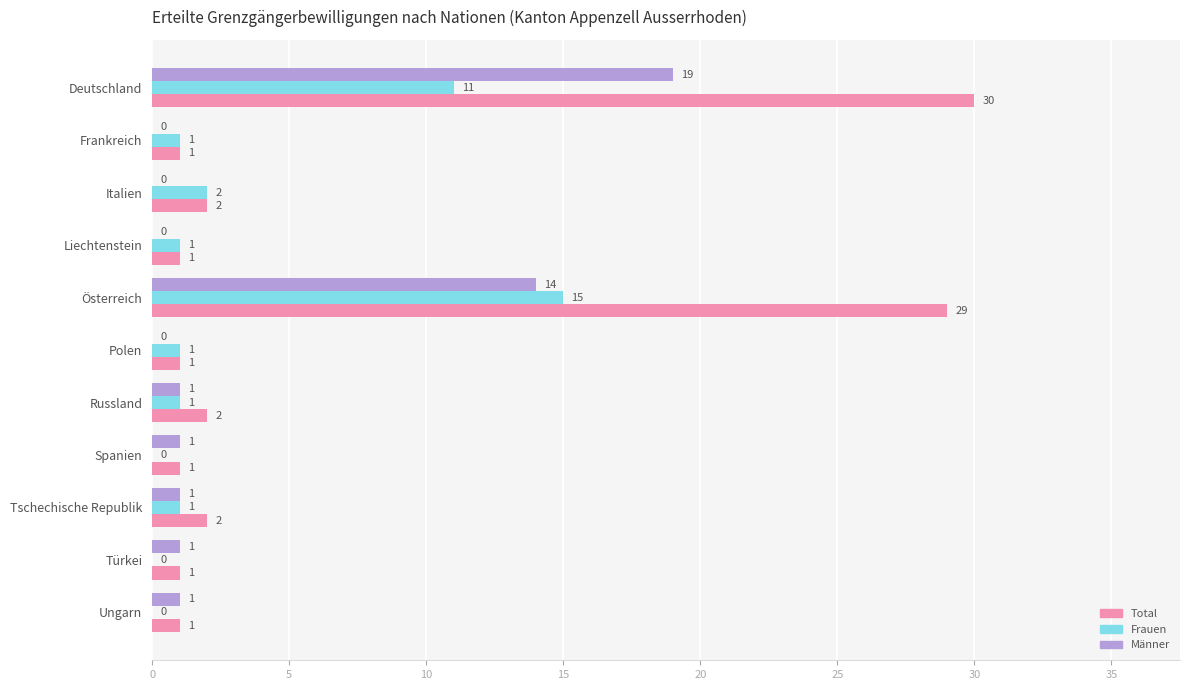

Read the Frauen value at Österreich.

15